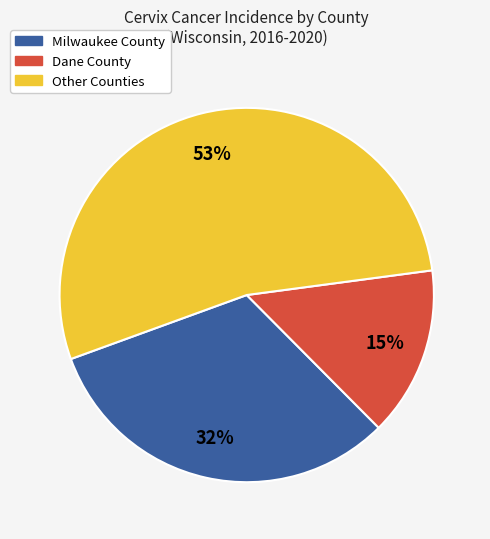

Count the number of slices in the pie.

3